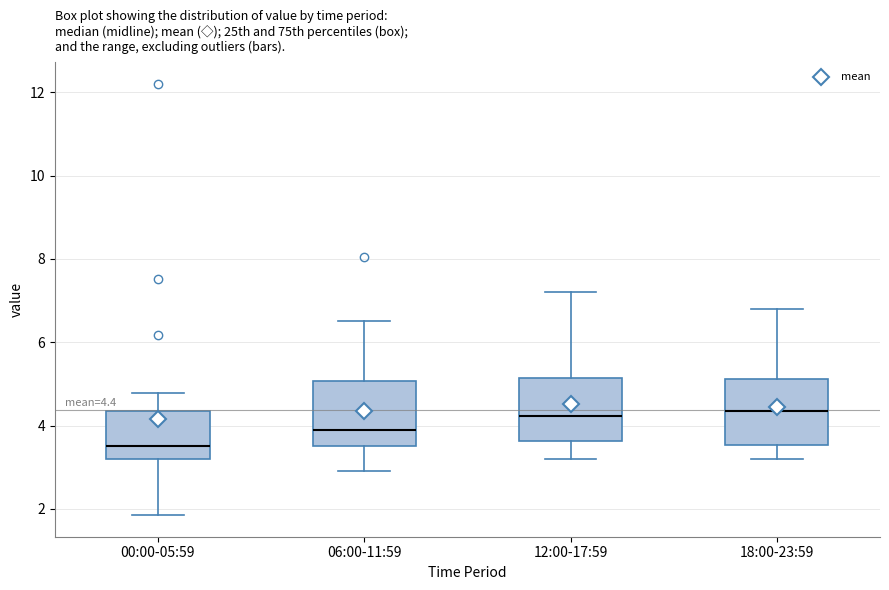

Which box has the lowest median line?

00:00-05:59